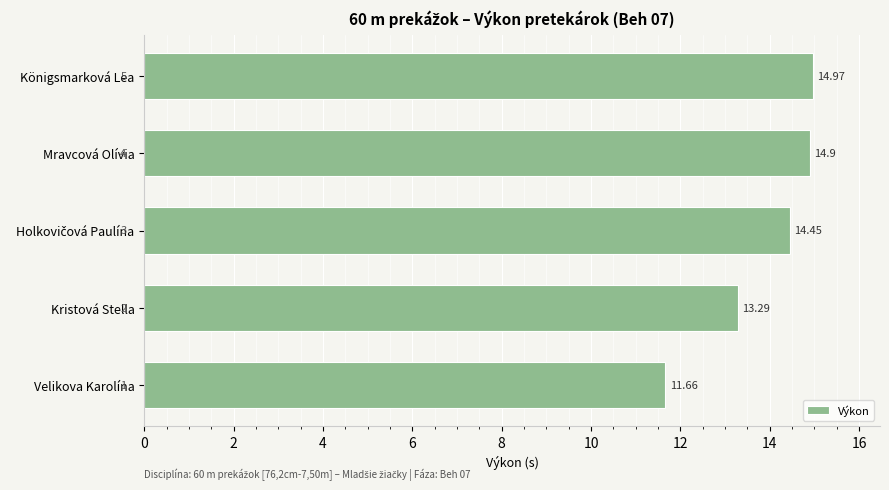

Where is the data nearest to the value 13?

Kristová Stella